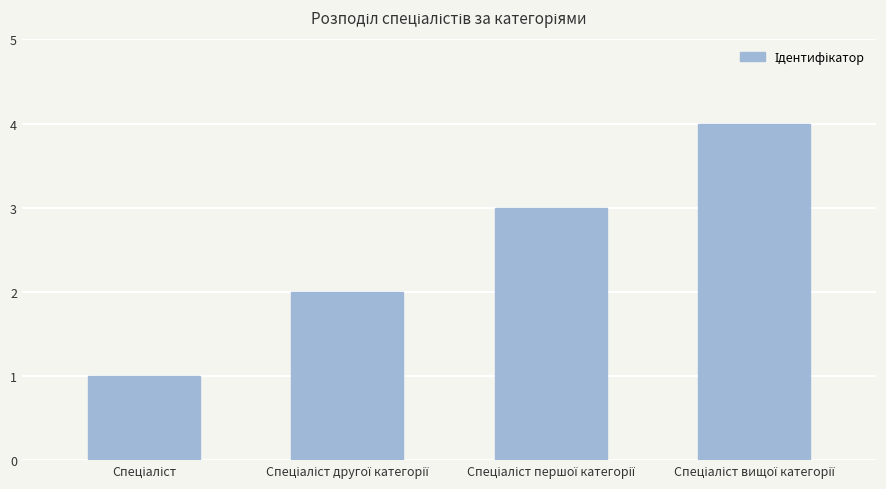

What is the greatest value displayed?

4